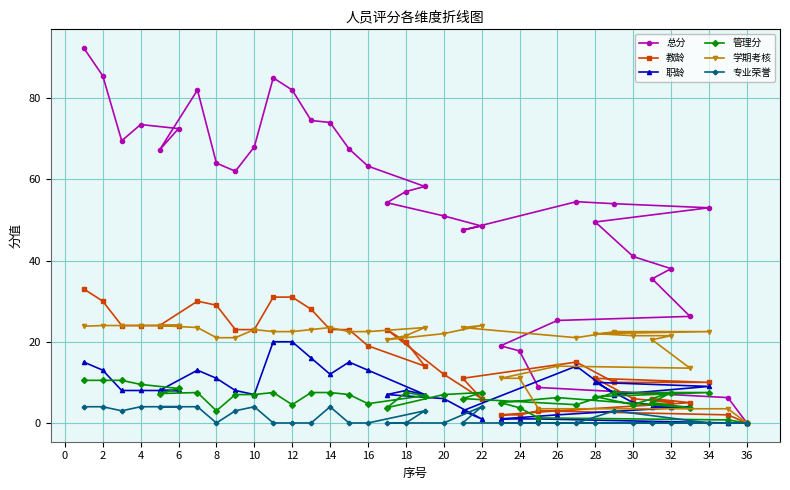

The 总分 series shows 49.5 at 28. True or false?

True